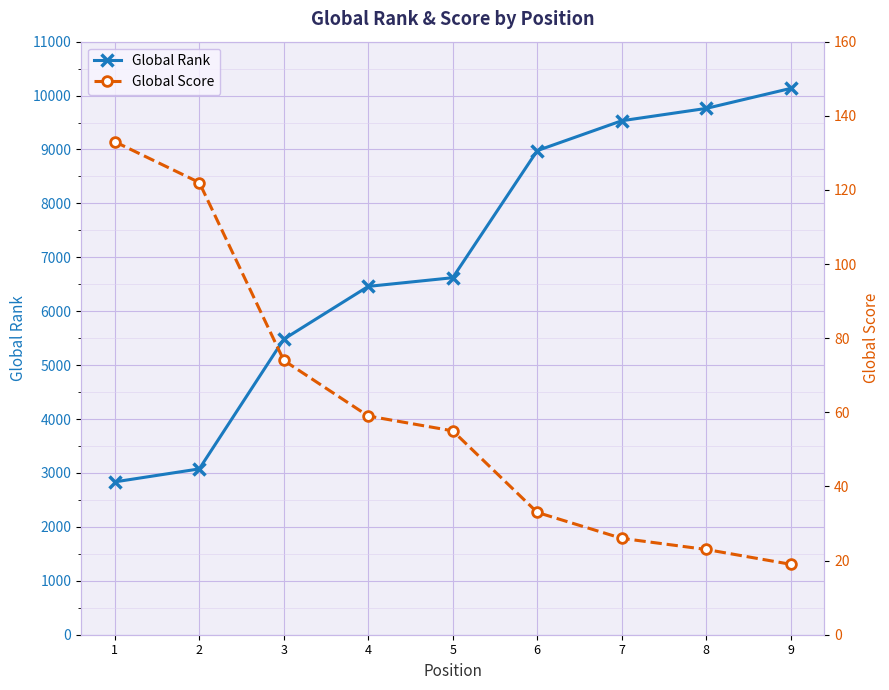

True or false: Global Rank has a value of 6622 at 5.

True